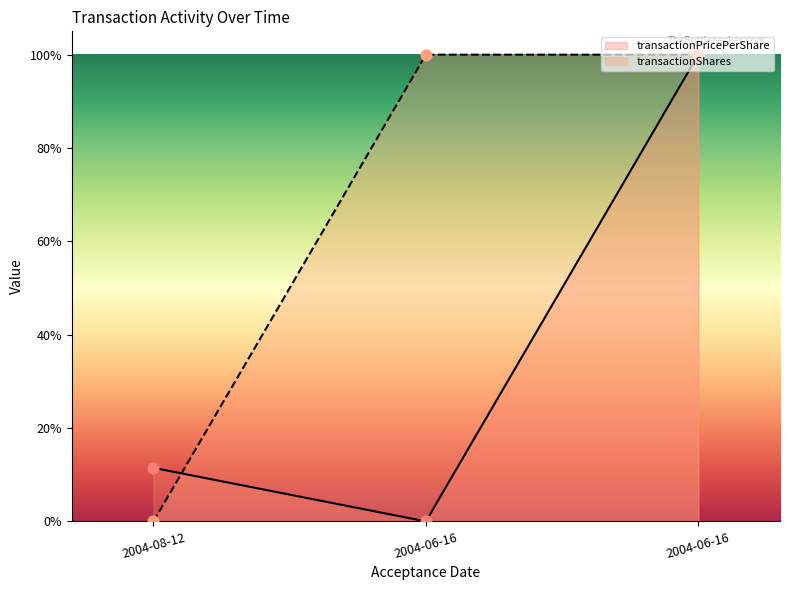

Which series contains the lowest Y value?

transactionPricePerShare